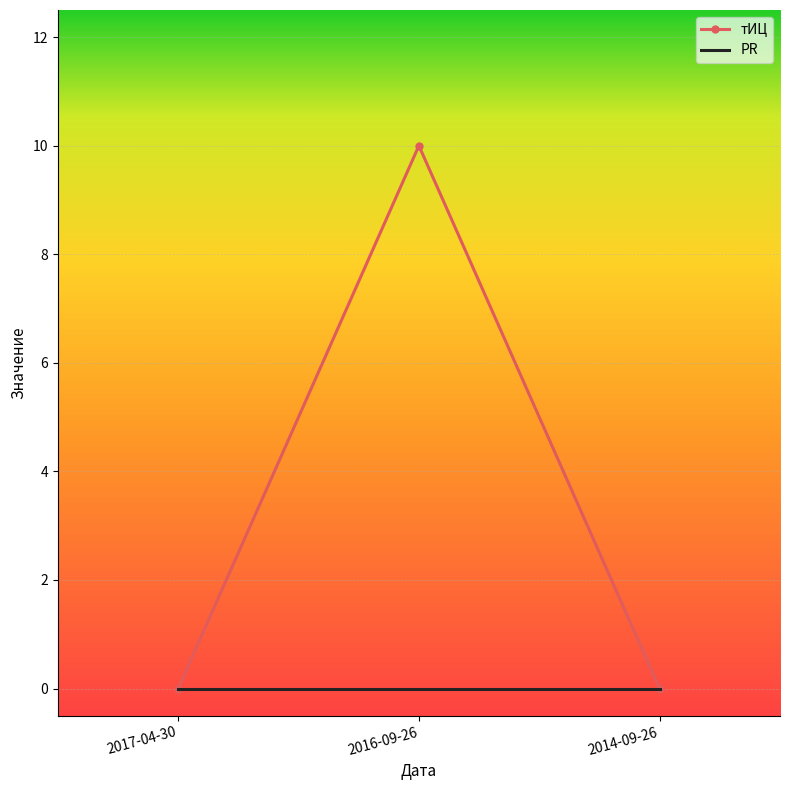

At which category is the sum across all series the highest?

2016-09-26